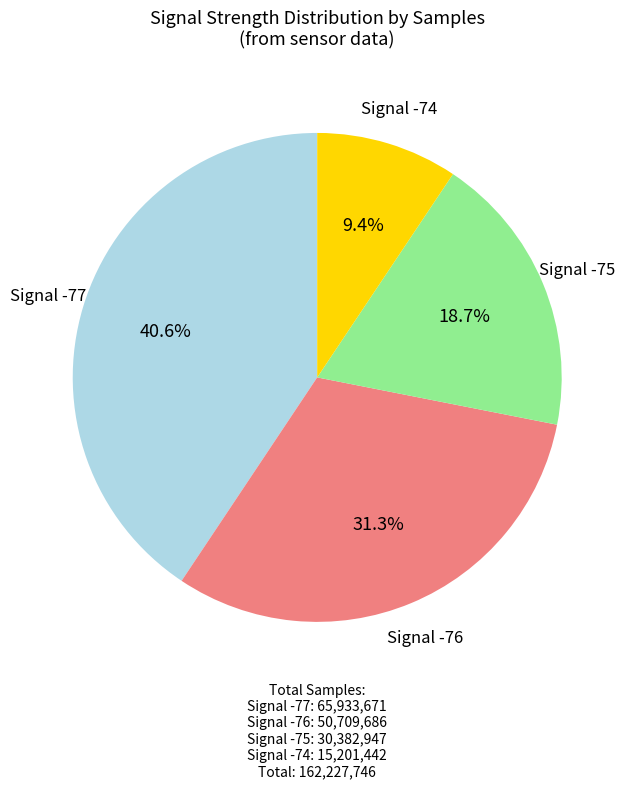

Does any single category account for the majority?

No